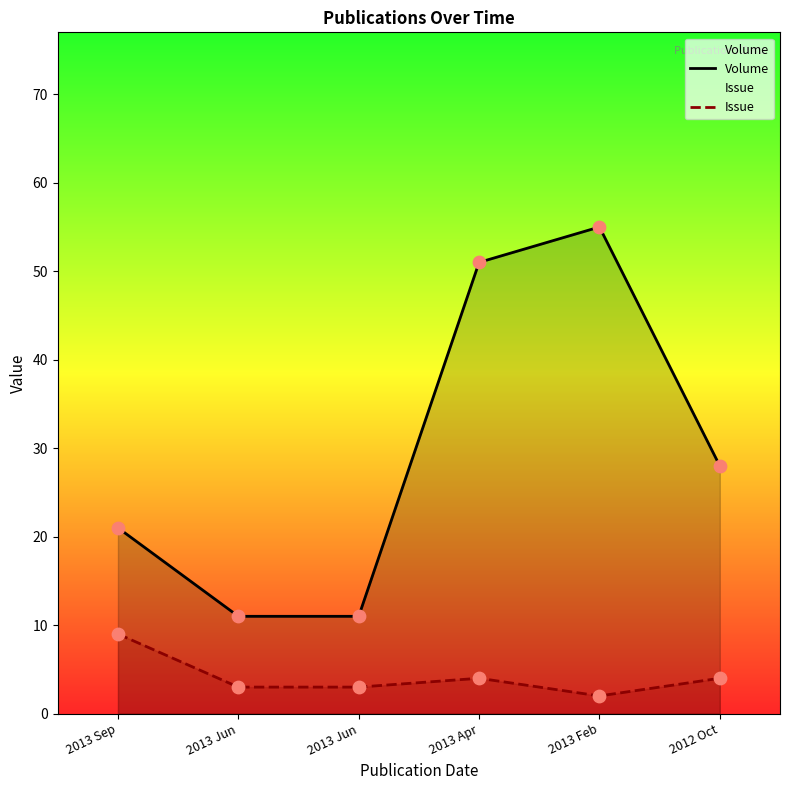

Which series reaches the minimum Y coordinate?

Issue